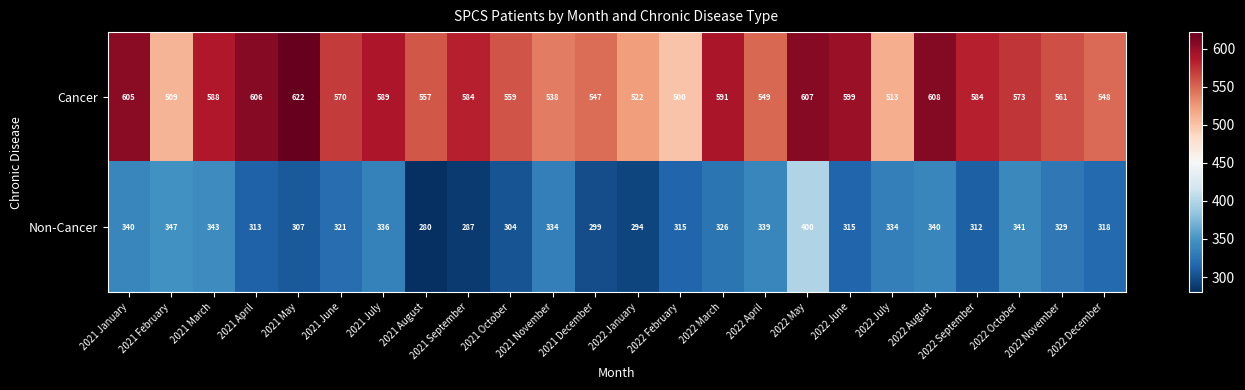

The value of Non-Cancer at 2022 October is 545. True or false?

False